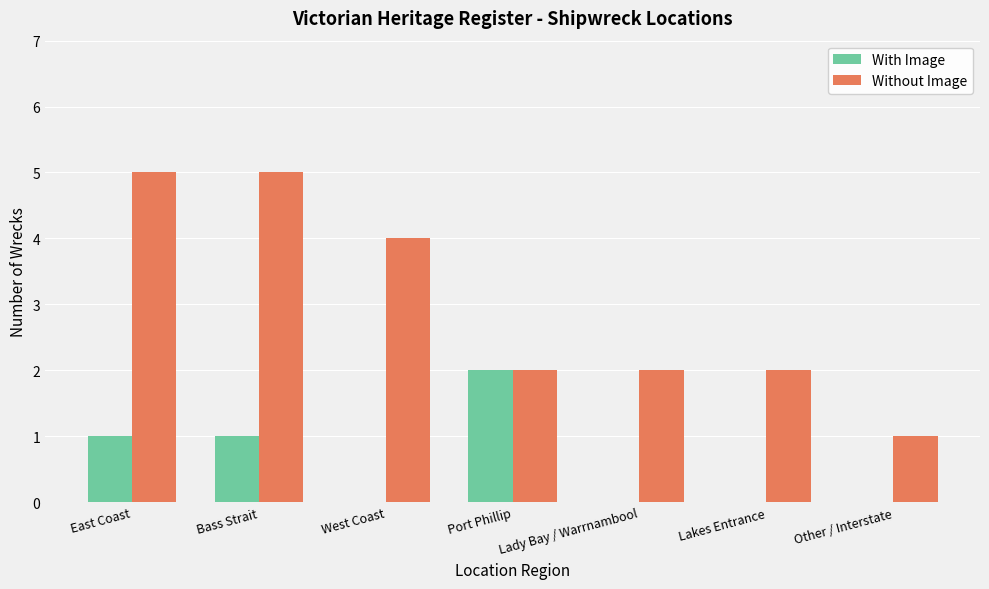

Is it true that Without Image equals 2 at Port Phillip?

True